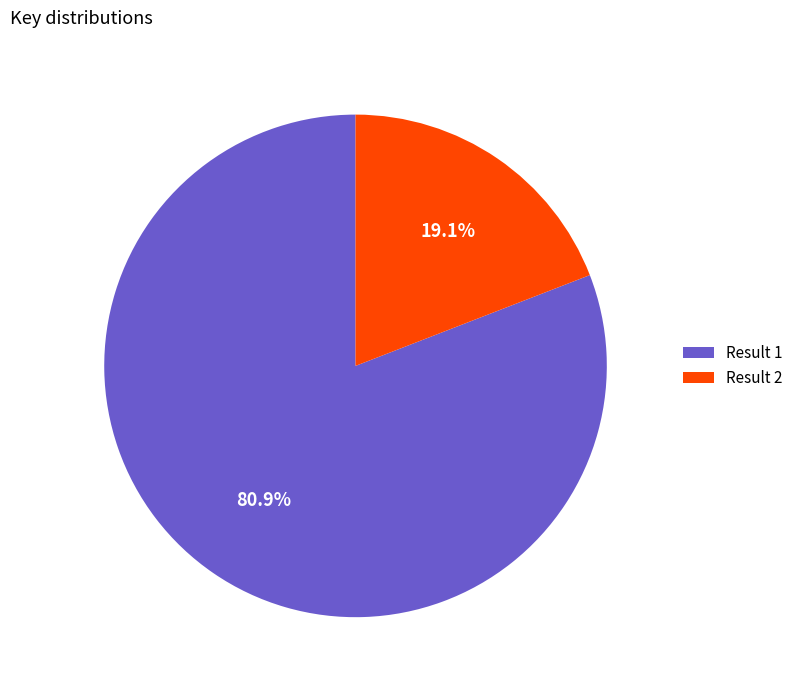

What is the ratio of the value at Result 1 to the value at Result 2?

4.2